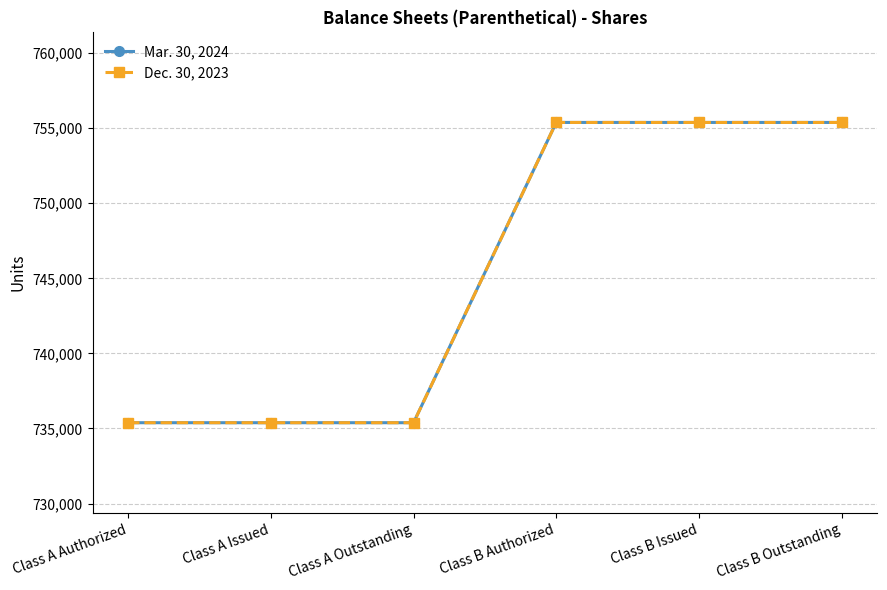

Is this an area chart (filled region under the line)?

No